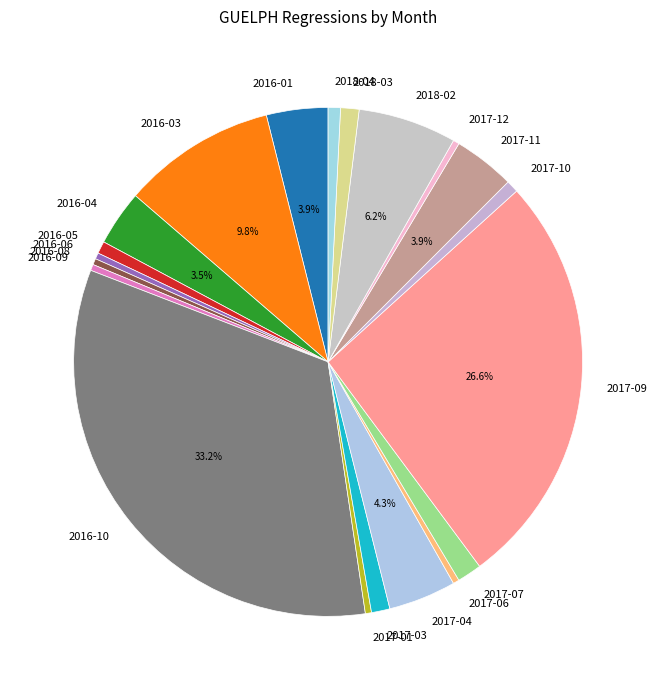

Combined, do 2017-01 and 2017-11 account for over 50%?

No